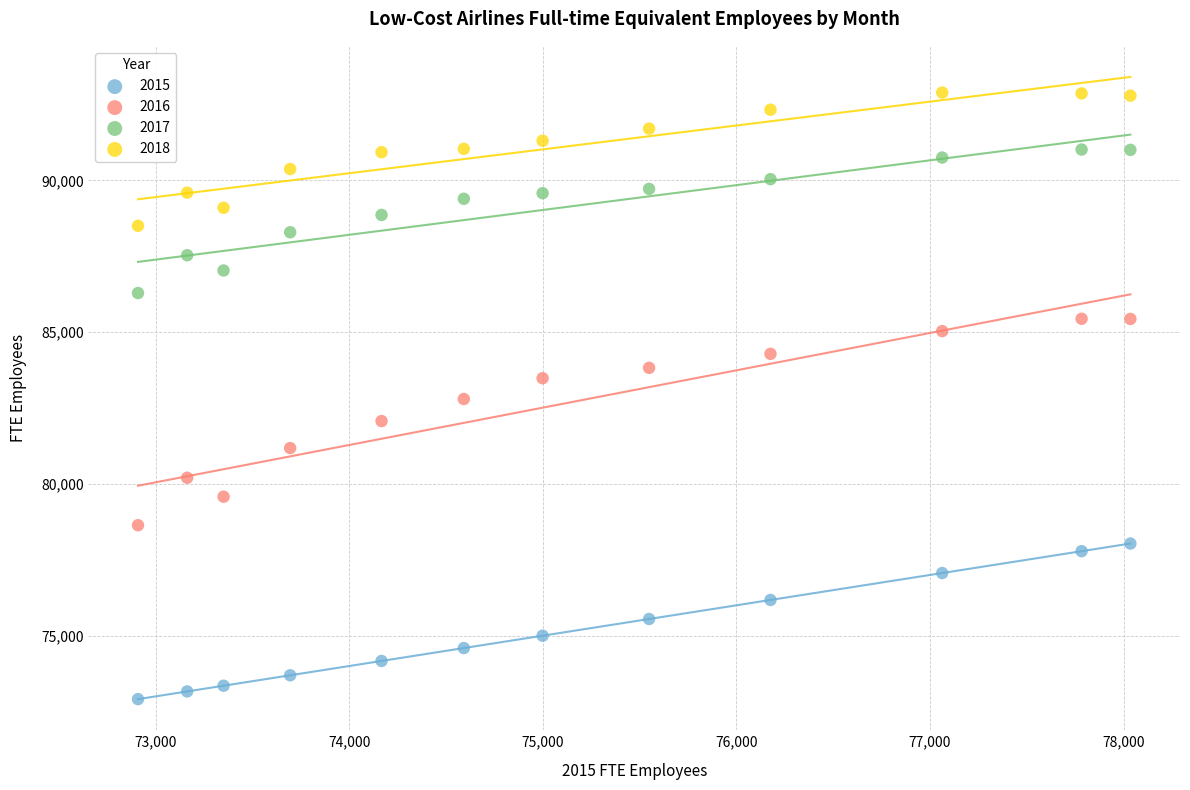

What is the X range (max minus min) for the scatter plot?

5126